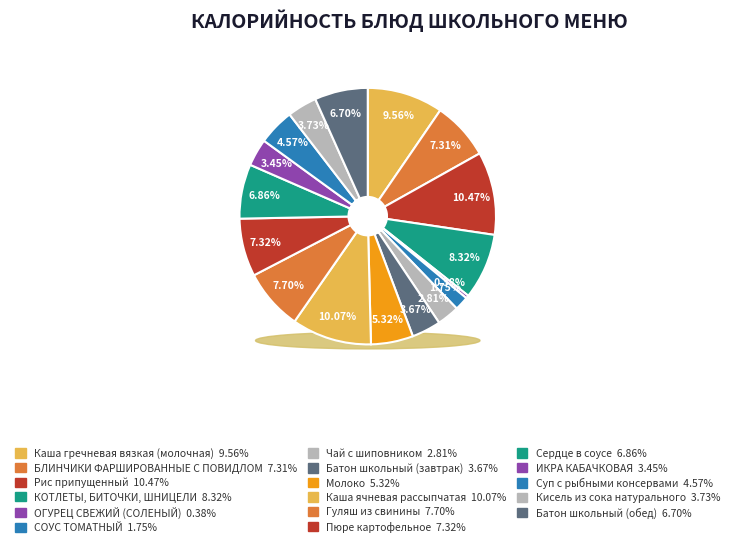

True or false: Гуляш из свинины accounts for 17% of the total.

False